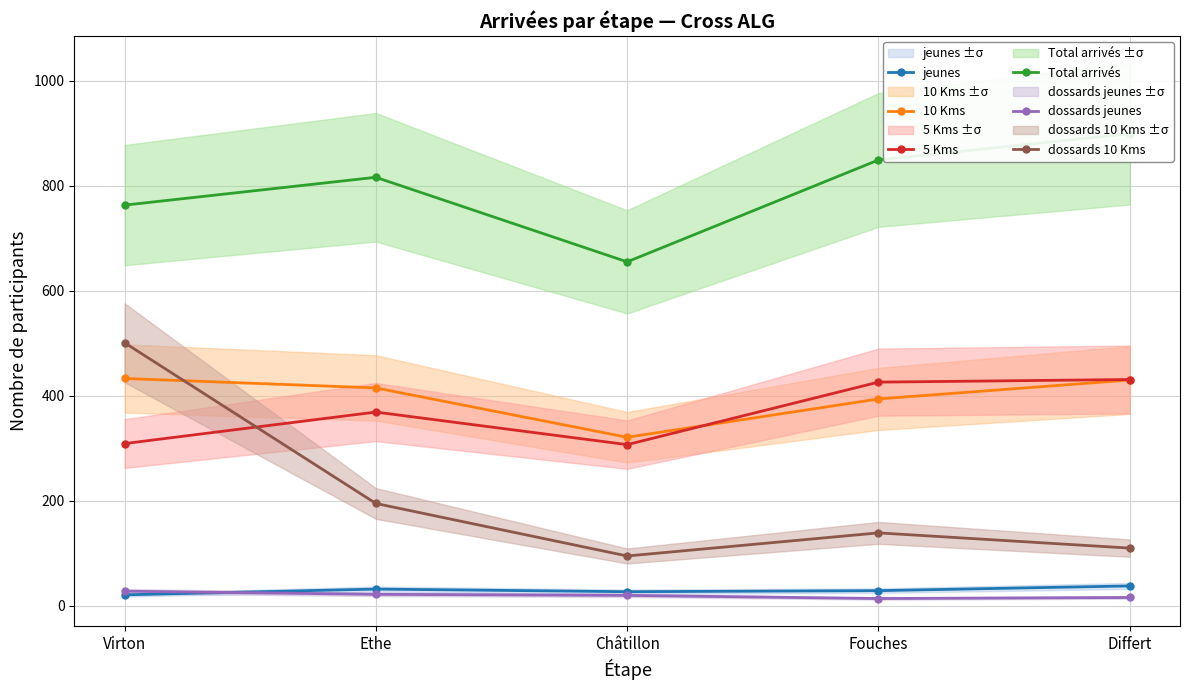

What is the difference between the maximum and minimum values in the 10 Kms series?

112